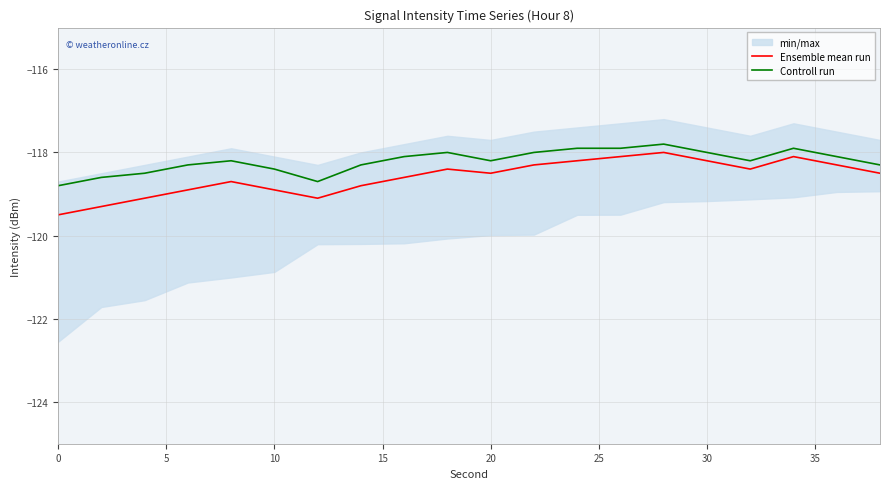

Reading left to right, what are all the values shown in this chart?

Ensemble mean run: -119.5	-119.3	-119.1	-118.9	-118.7	-118.9	-119.1	-118.8	-118.6	-118.4	-118.5	-118.3	-118.2	-118.1	-118.0	-118.2	-118.4	-118.1	-118.3	-118.5
Controll run: -118.8	-118.6	-118.5	-118.3	-118.2	-118.4	-118.7	-118.3	-118.1	-118.0	-118.2	-118.0	-117.9	-117.9	-117.8	-118.0	-118.2	-117.9	-118.1	-118.3